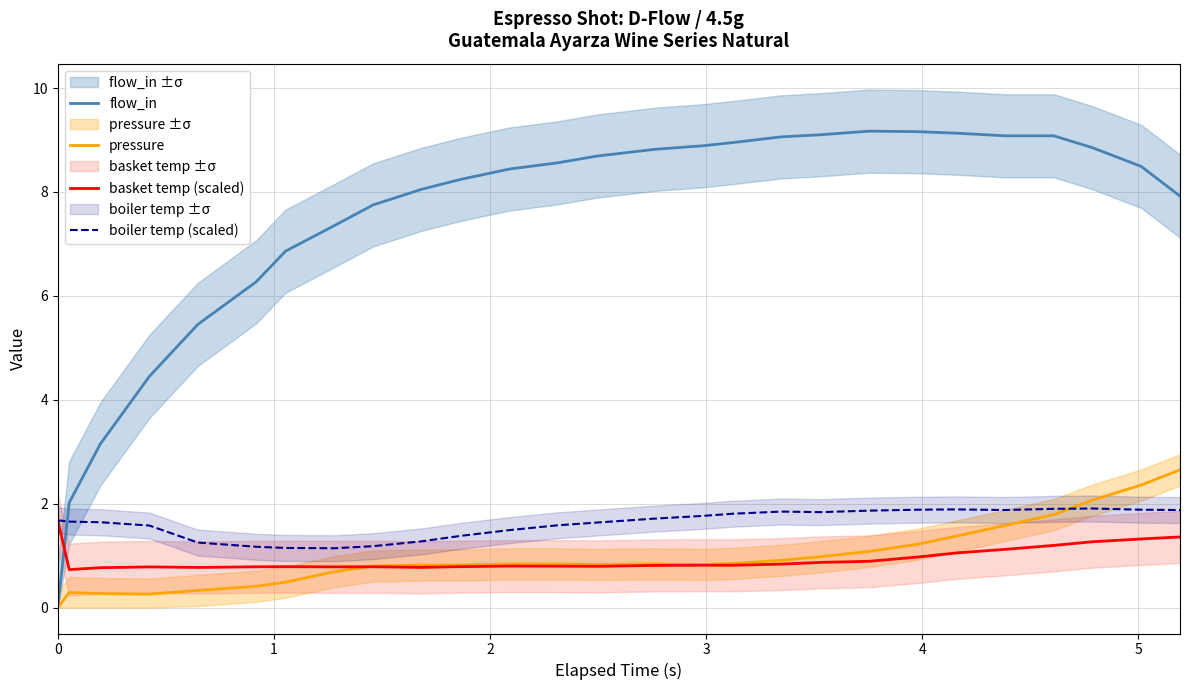

What is the minimum value for boiler temp (scaled)?

1.1